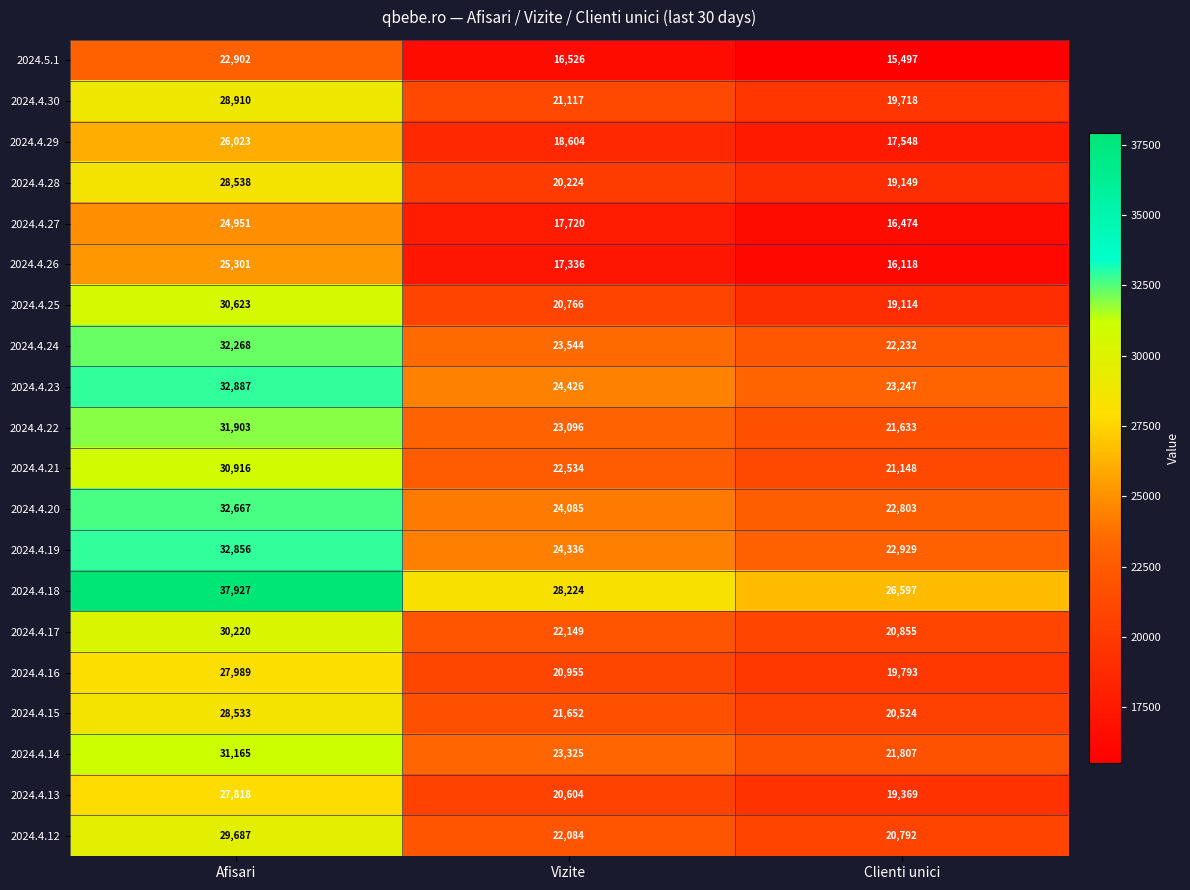

Which series has the largest total across all categories?

2024.4.18